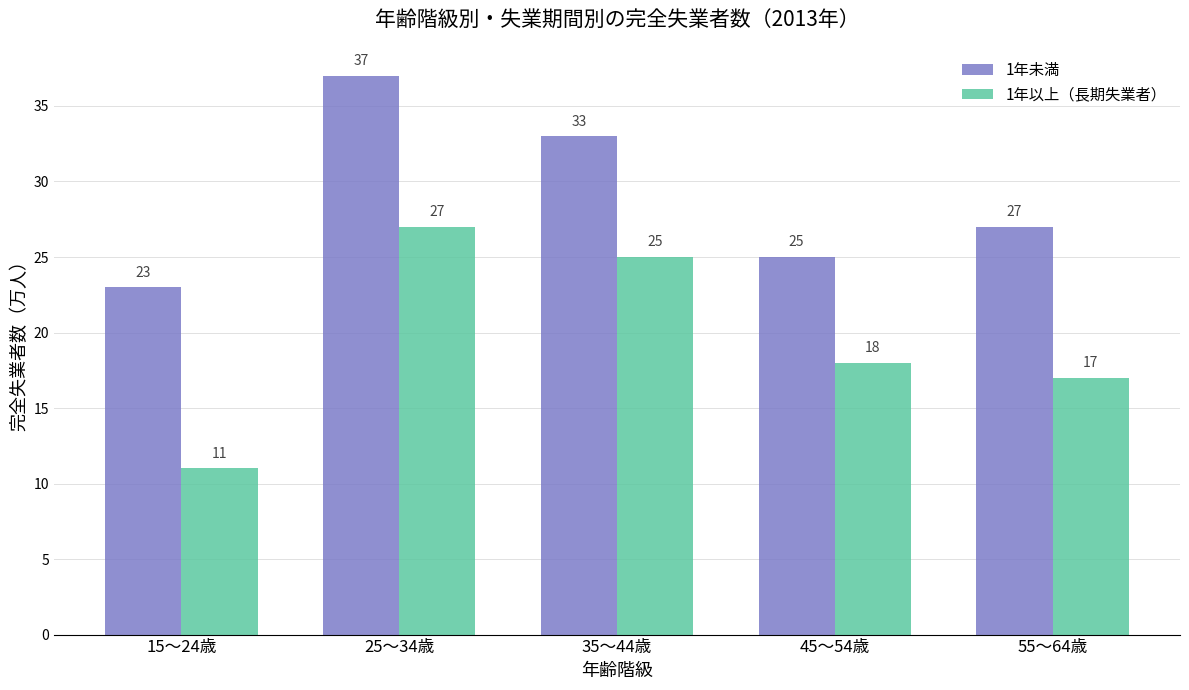

Reading left to right, extract all data points from this chart.

1年未満: 23	37	33	25	27
1年以上（長期失業者）: 11	27	25	18	17